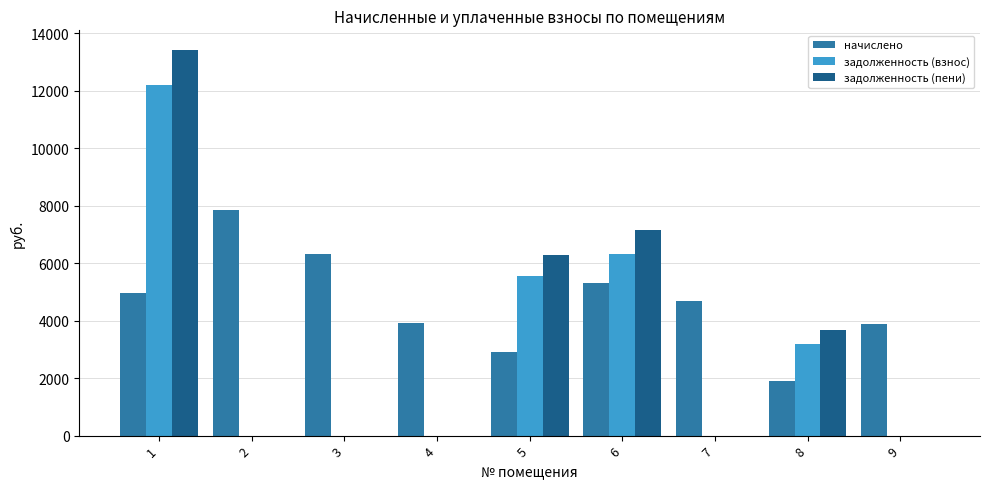

What are all the series names shown in the legend?

начислено, задолженность (взнос), задолженность (пени)